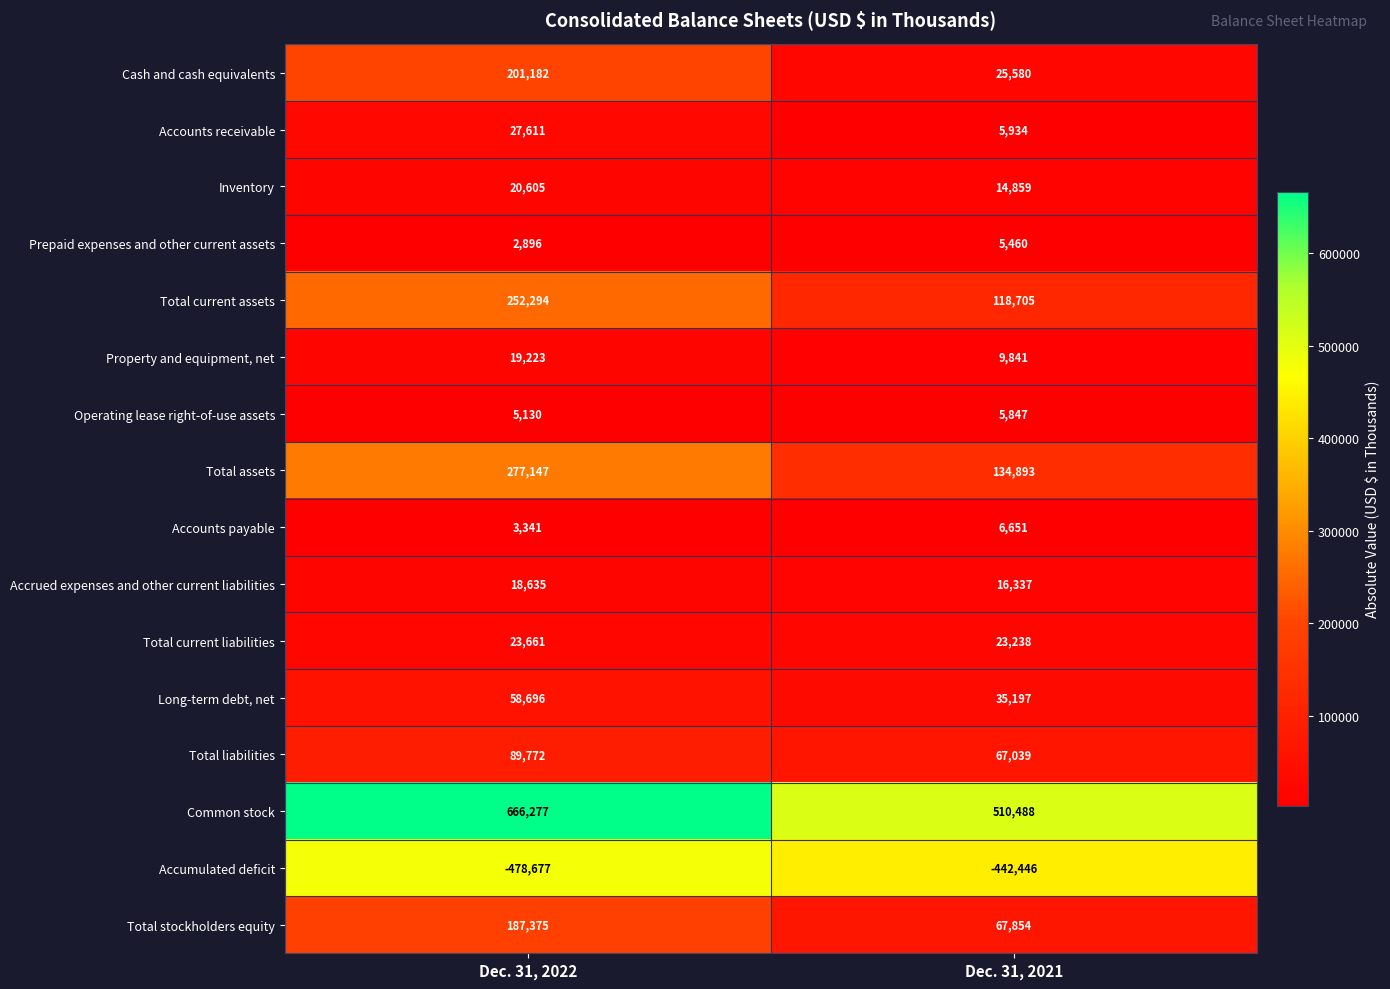

What is the average value of the Property and equipment, net series?

14532